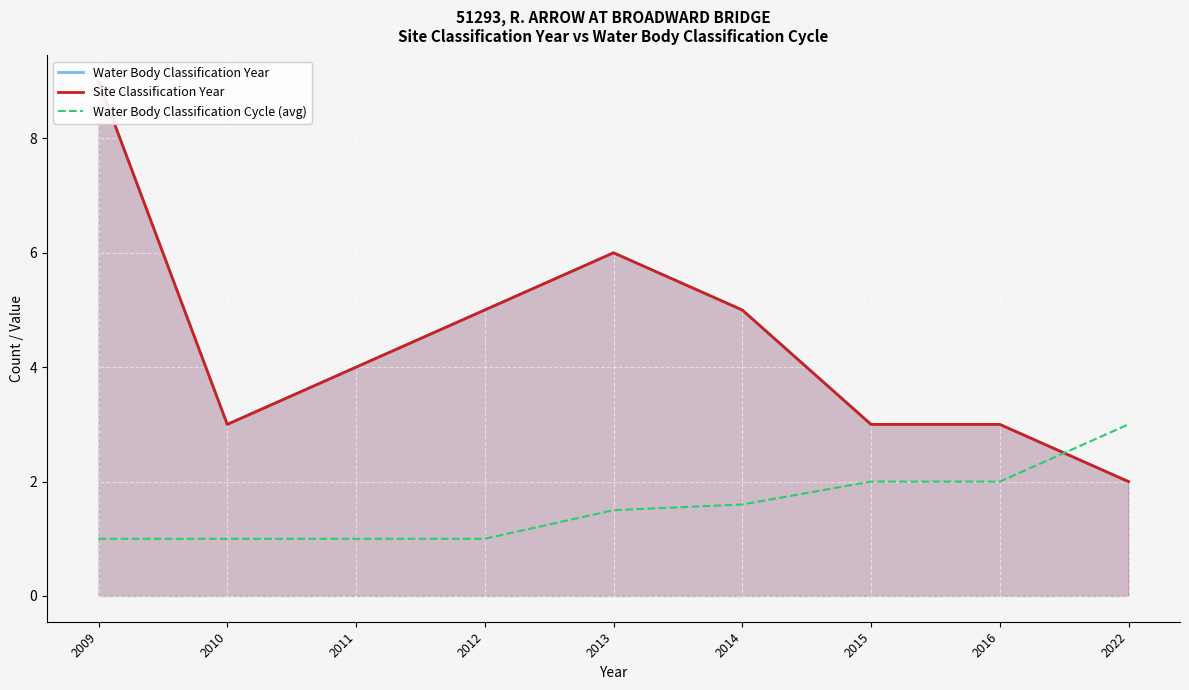

Rank the series at 2015 from lowest to highest value.

Water Body Classification Cycle (avg), Water Body Classification Year, Site Classification Year